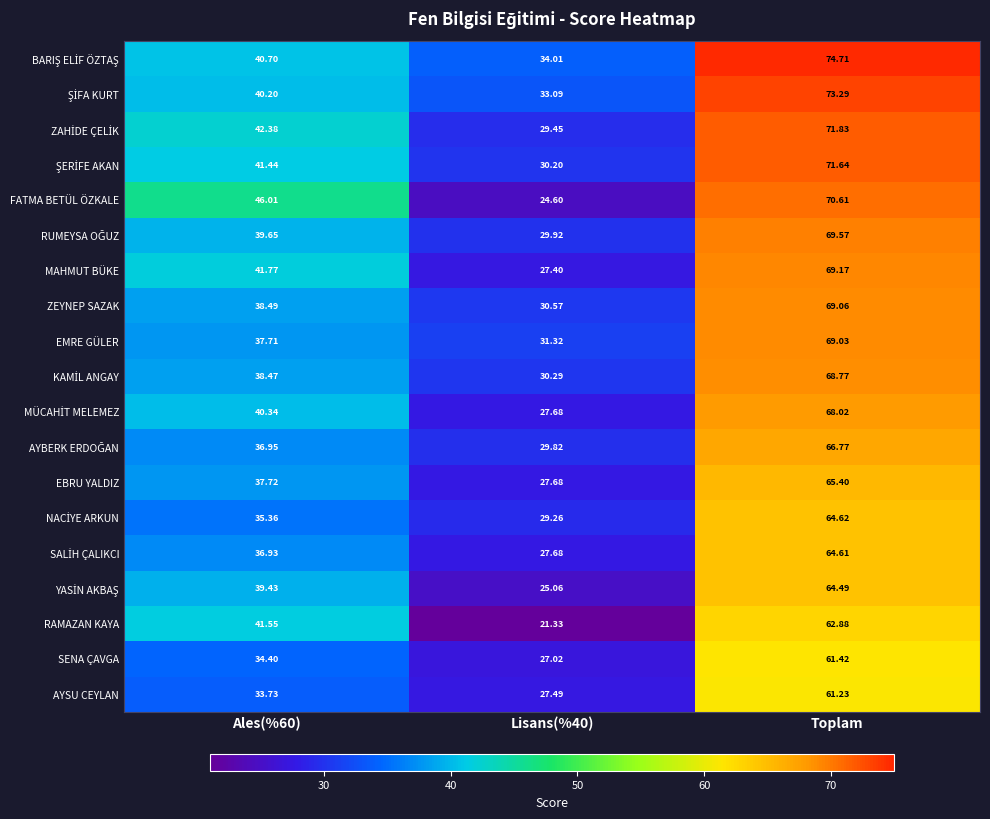

At which category does the chart reach its peak across all series?

Toplam